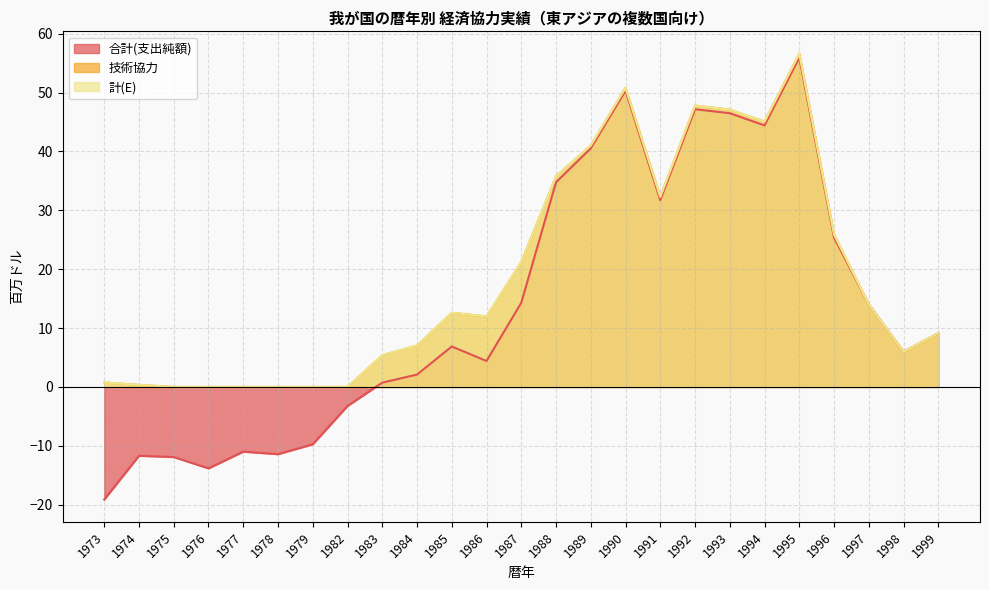

At which category is the sum across all series the highest?

1995